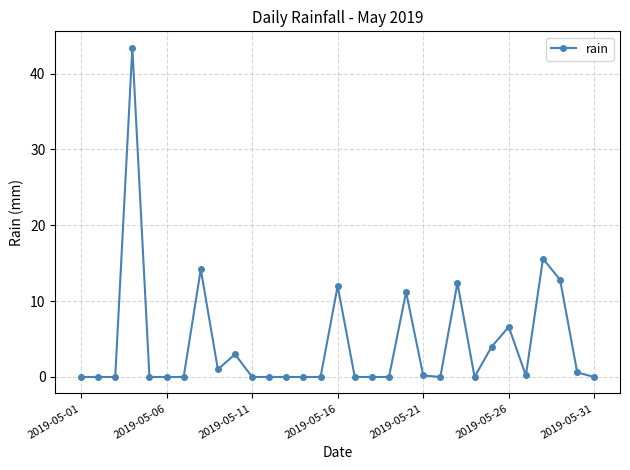

What is the value of the 4th point from the left?

43.4